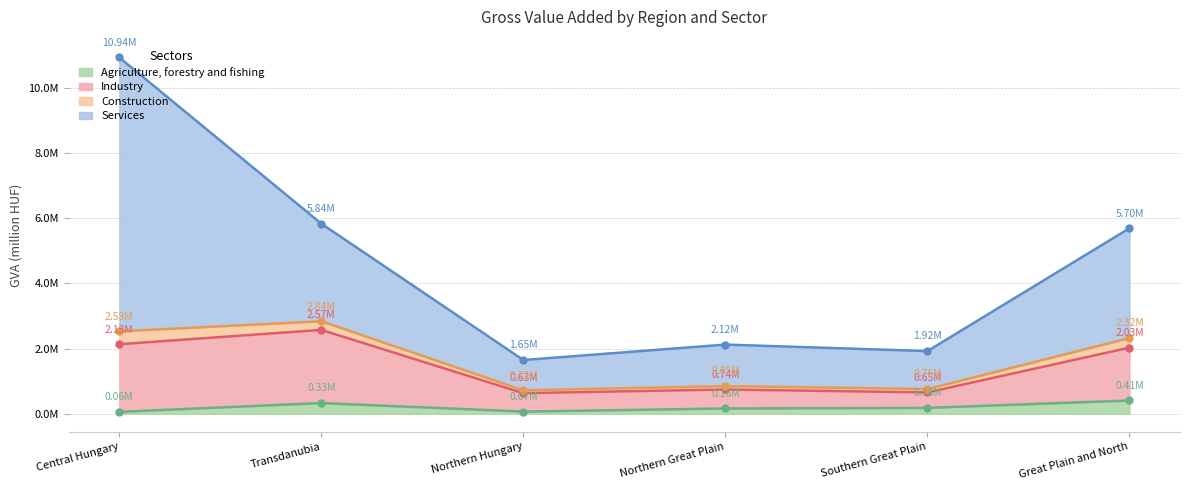

What is the spread (max minus min) of values at Great Plain and North?

5290481